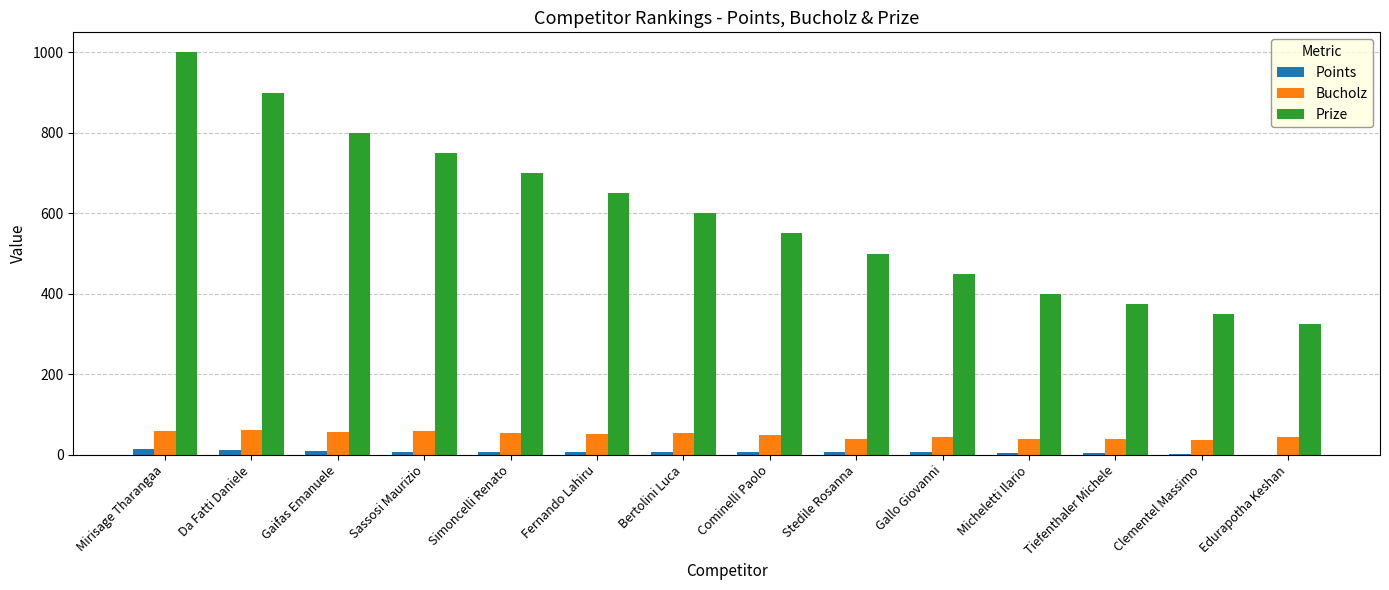

What is the total value across all series at Clementel Massimo?

389